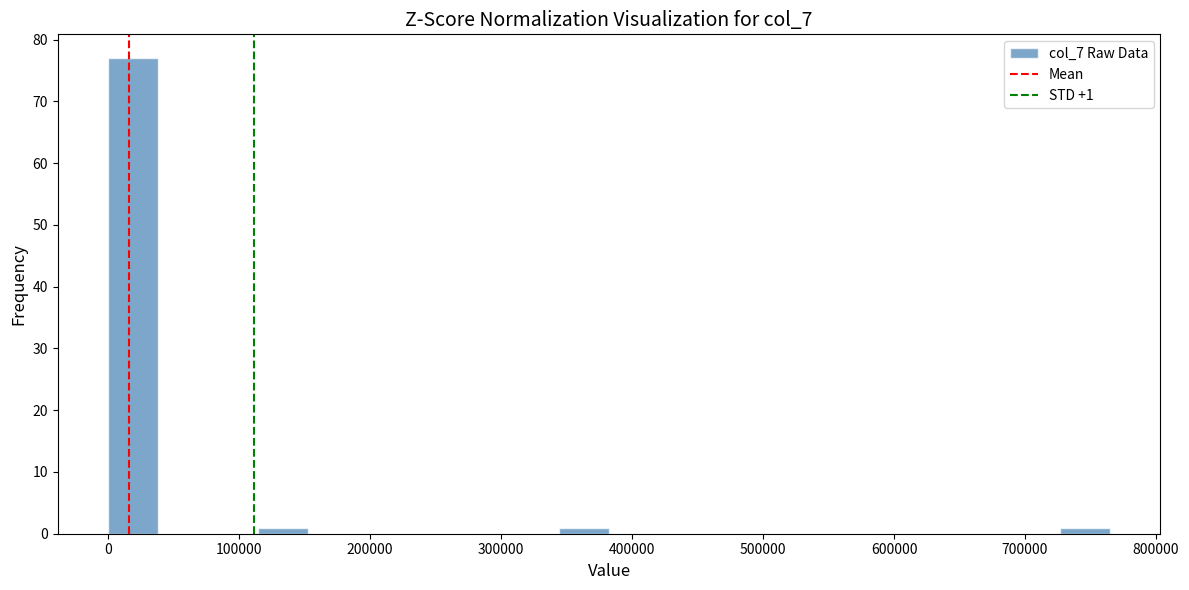

Read against the x-axis, roughly where is the centre of the tallest bar?

20000